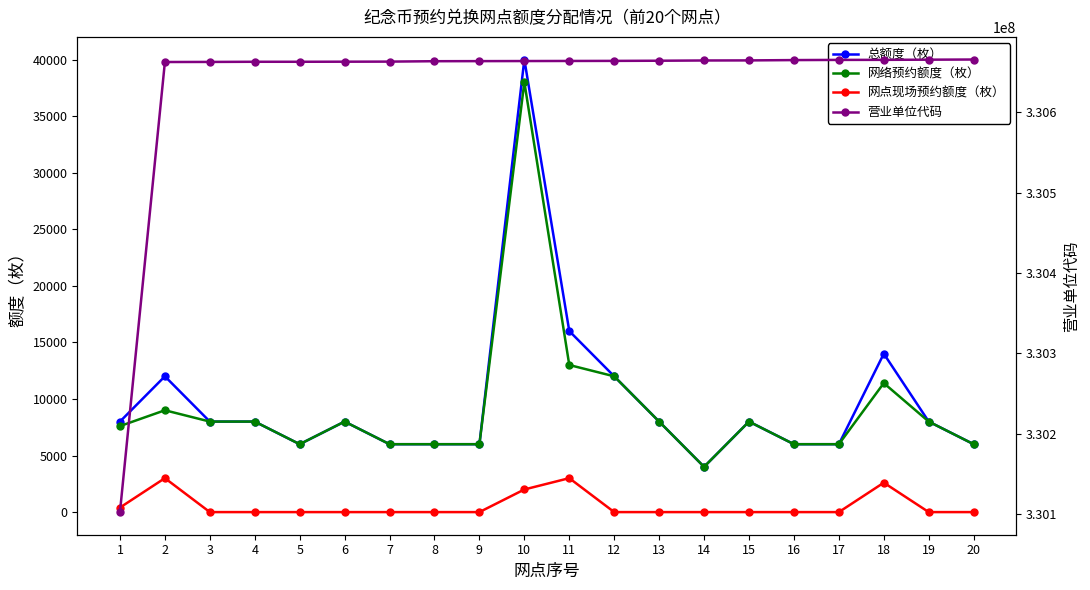

Between 1 and 17, which is larger?

1